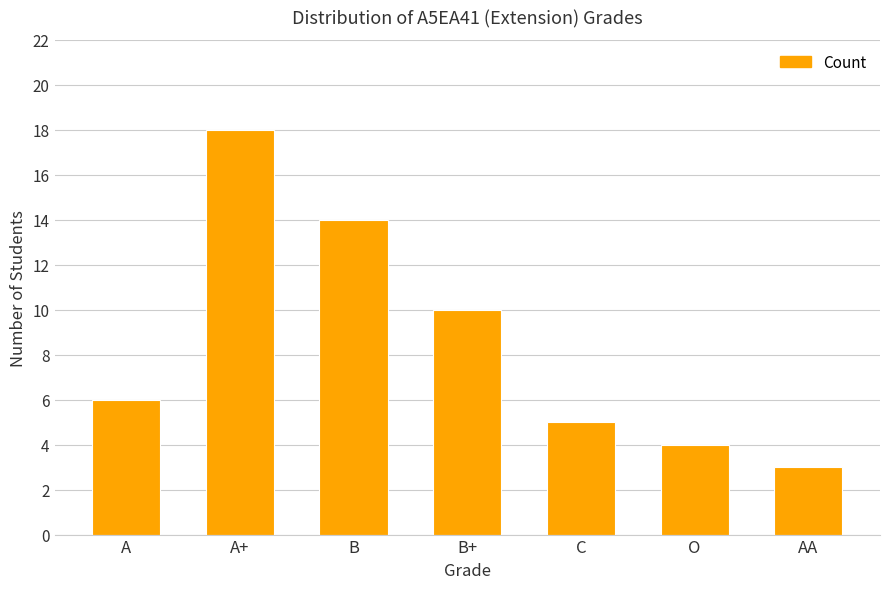

Rank the categories by value from highest to lowest.

A+, B, B+, A, C, O, AA